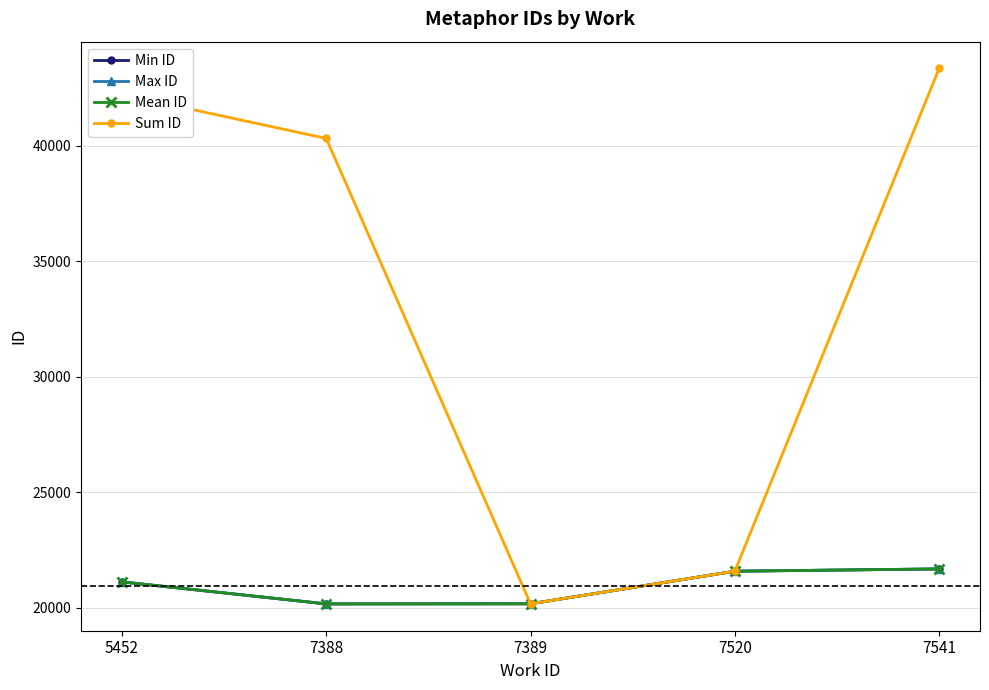

What is the value of the Sum ID point at the 5th from the left?

43359.0